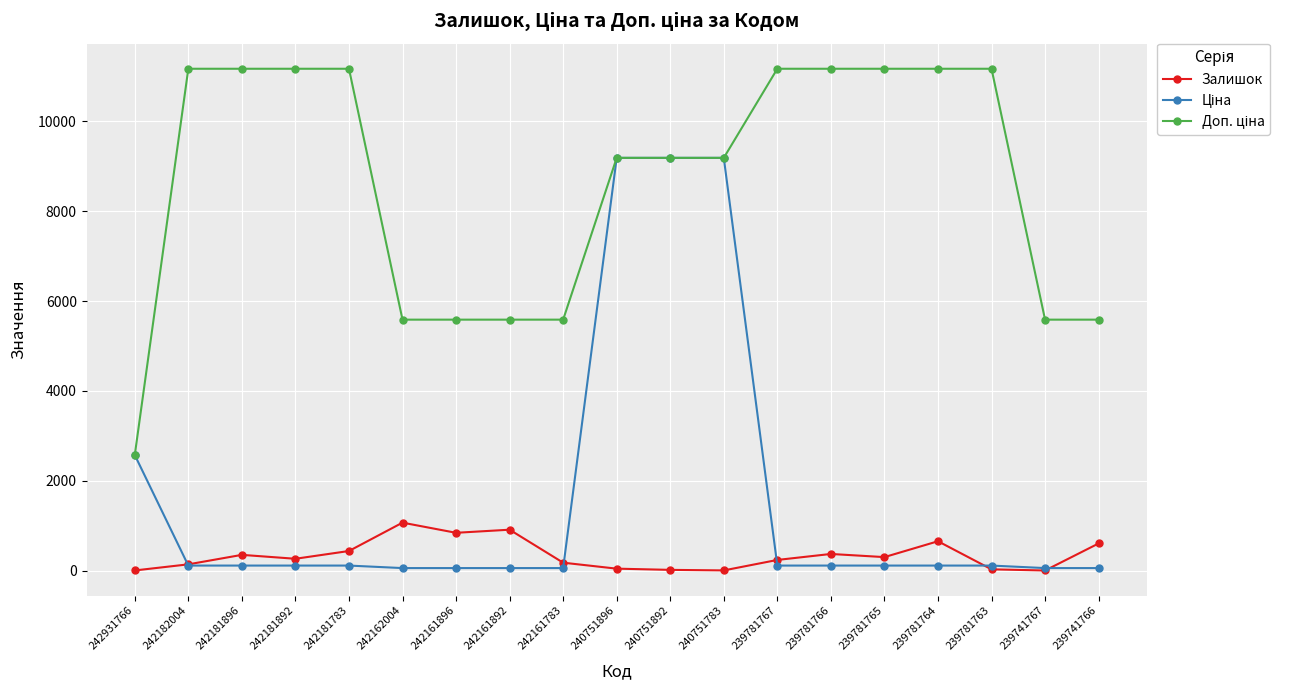

True or false: Залишок has a value of 370.0 at 239781766.

True